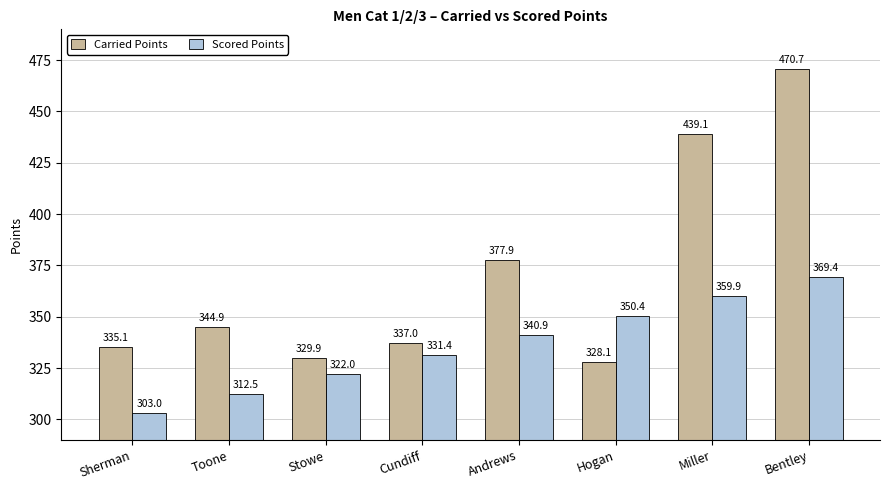

At which category does the chart reach its peak across all series?

Bentley